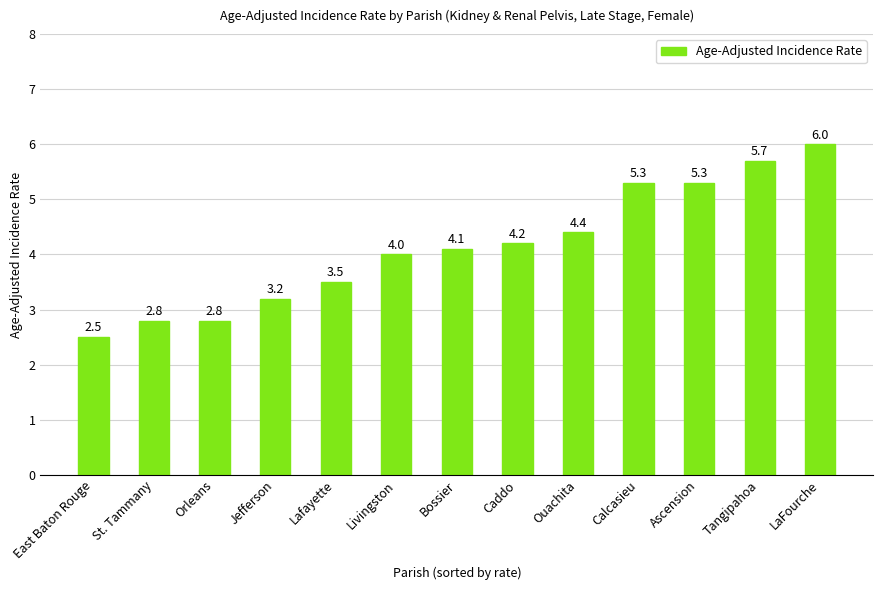

What is the minimum value shown in the chart?

2.5